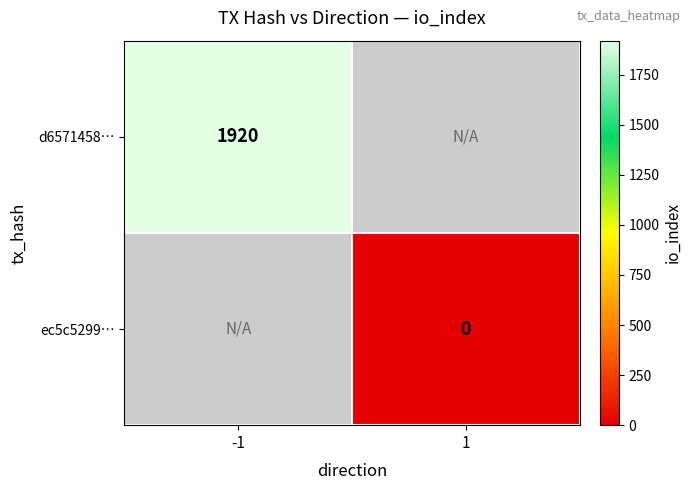

Is the value of ec5c5299… at 1 greater than the value of d6571458… at -1?

No